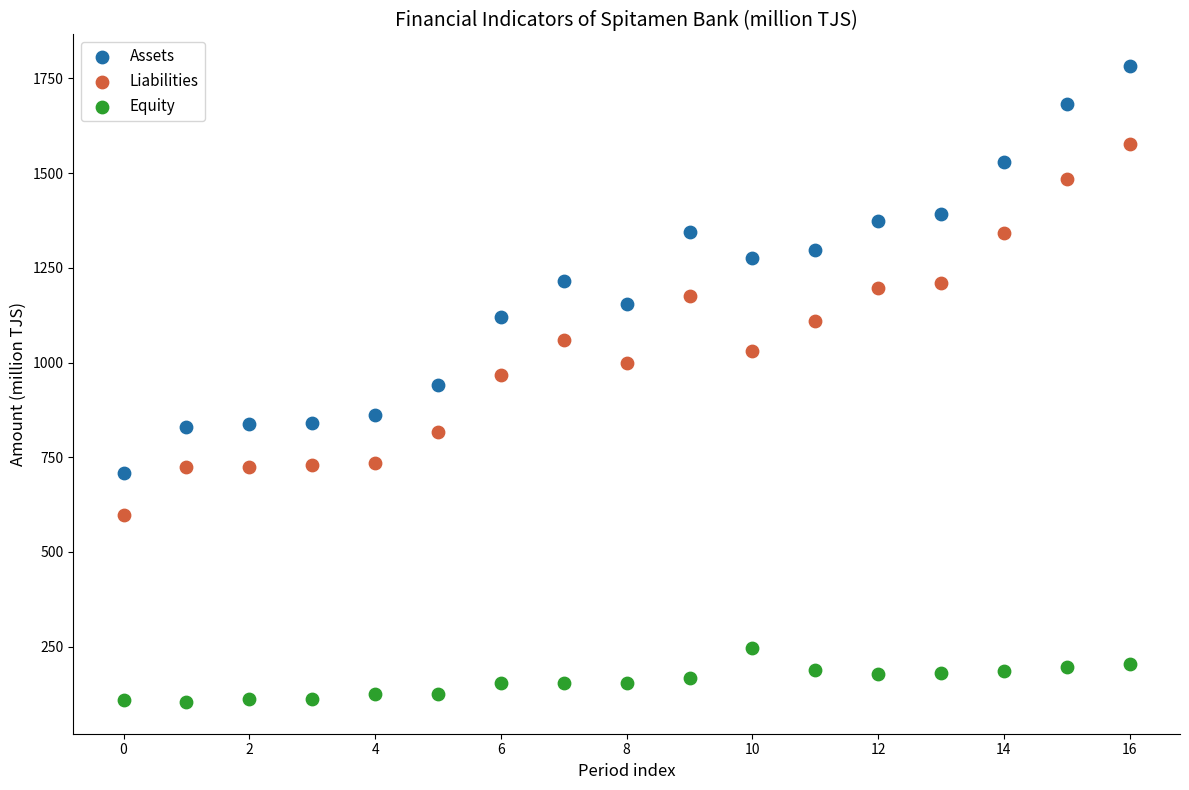

What are all the series names shown in the legend?

Assets, Liabilities, Equity